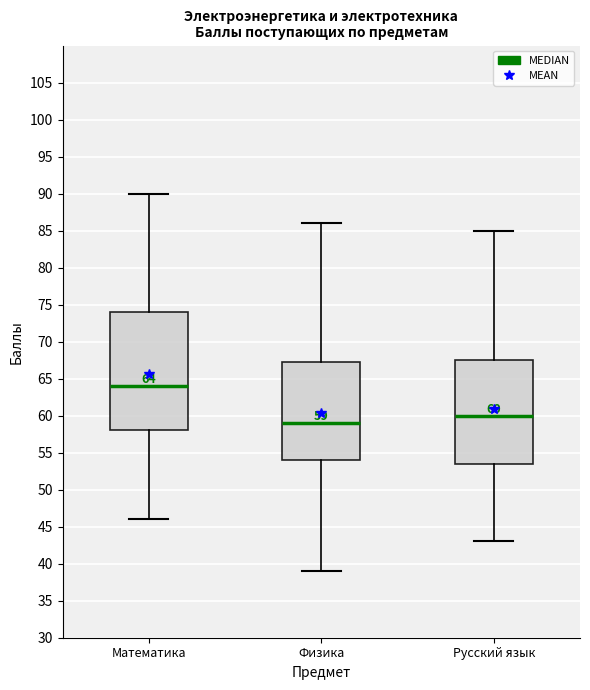

Which box has the highest median line?

Математика